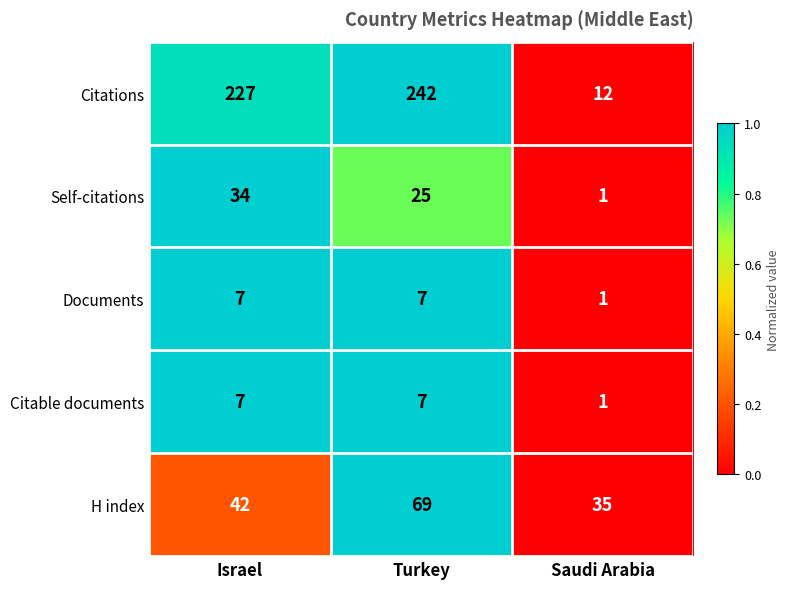

Which category has the highest value across all series?

Turkey